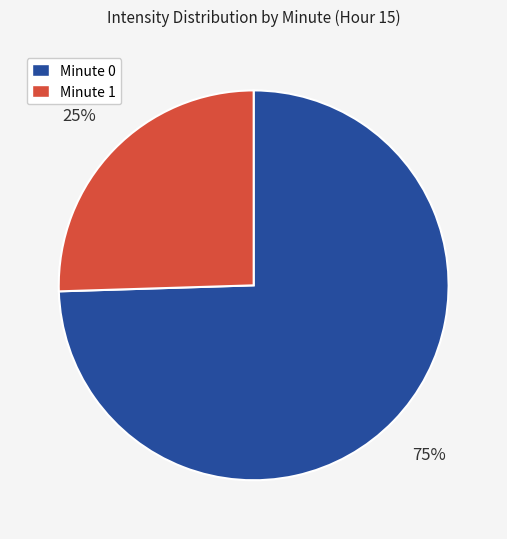

Rank the categories by value from lowest to highest.

Minute 1, Minute 0